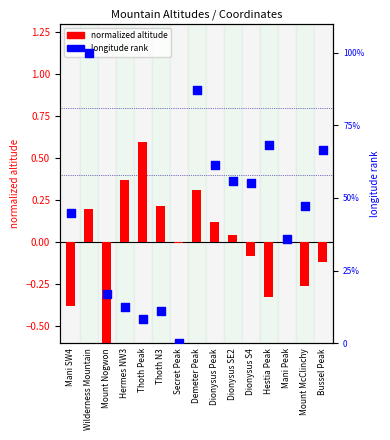

Which series has the largest total across all categories?

longitude rank